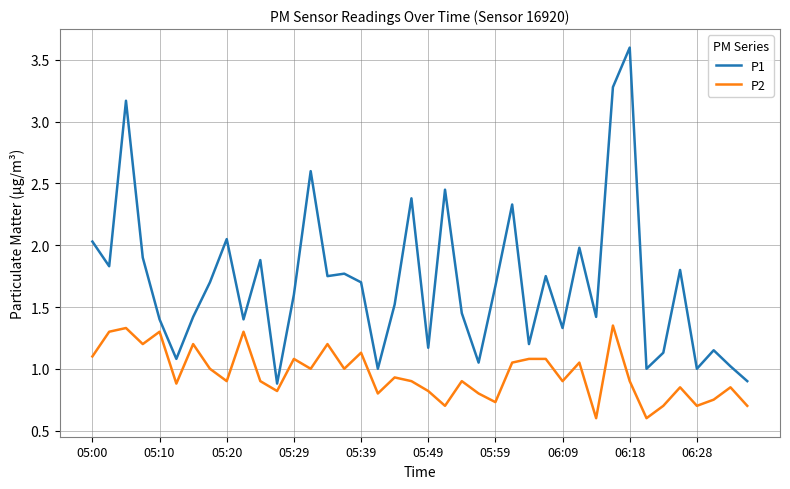

What is the maximum value shown in the chart?

3.6